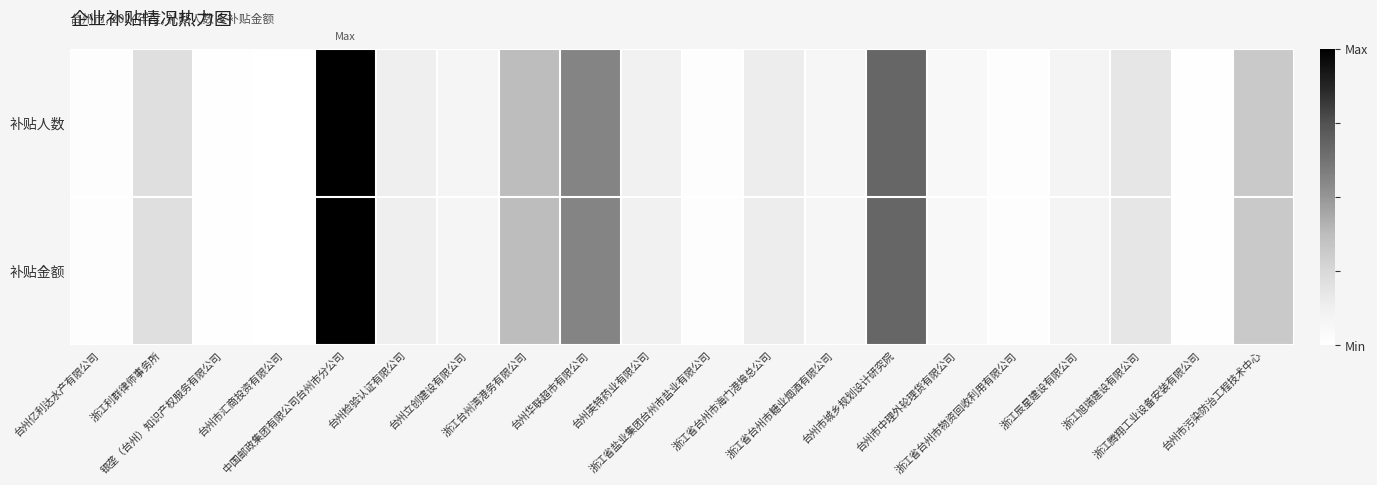

Reading left to right, list all the values displayed in this chart.

补贴人数: 台州亿利达水产有限公司=0.0	浙江利群律师事务所=0.2	银垄（台州）知识产权服务有限公司=0.0	台州市汇商投资有限公司=0.0	中国邮政集团有限公司台州市分公司=1.0	台州检验认证有限公司=0.1	台州立创建设有限公司=0.1	浙江台州湾港务有限公司=0.4	台州华联超市有限公司=0.6	台州英特药业有限公司=0.1	浙江省盐业集团台州市盐业有限公司=0.0	浙江省台州市海门港埠总公司=0.1	浙江省台州市糖业烟酒有限公司=0.1	台州市城乡规划设计研究院=0.7	台州市中理外轮理货有限公司=0.1	浙江省台州市物资回收利用有限公司=0.0	浙江辰星建设有限公司=0.1	浙江旭瑞建设有限公司=0.2	浙江腾翔工业设备安装有限公司=0.0	台州市污染防治工程技术中心=0.3
补贴金额: 台州亿利达水产有限公司=0.0	浙江利群律师事务所=0.2	银垄（台州）知识产权服务有限公司=0.0	台州市汇商投资有限公司=0.0	中国邮政集团有限公司台州市分公司=1.0	台州检验认证有限公司=0.1	台州立创建设有限公司=0.1	浙江台州湾港务有限公司=0.4	台州华联超市有限公司=0.6	台州英特药业有限公司=0.1	浙江省盐业集团台州市盐业有限公司=0.0	浙江省台州市海门港埠总公司=0.1	浙江省台州市糖业烟酒有限公司=0.1	台州市城乡规划设计研究院=0.7	台州市中理外轮理货有限公司=0.1	浙江省台州市物资回收利用有限公司=0.0	浙江辰星建设有限公司=0.1	浙江旭瑞建设有限公司=0.2	浙江腾翔工业设备安装有限公司=0.0	台州市污染防治工程技术中心=0.3